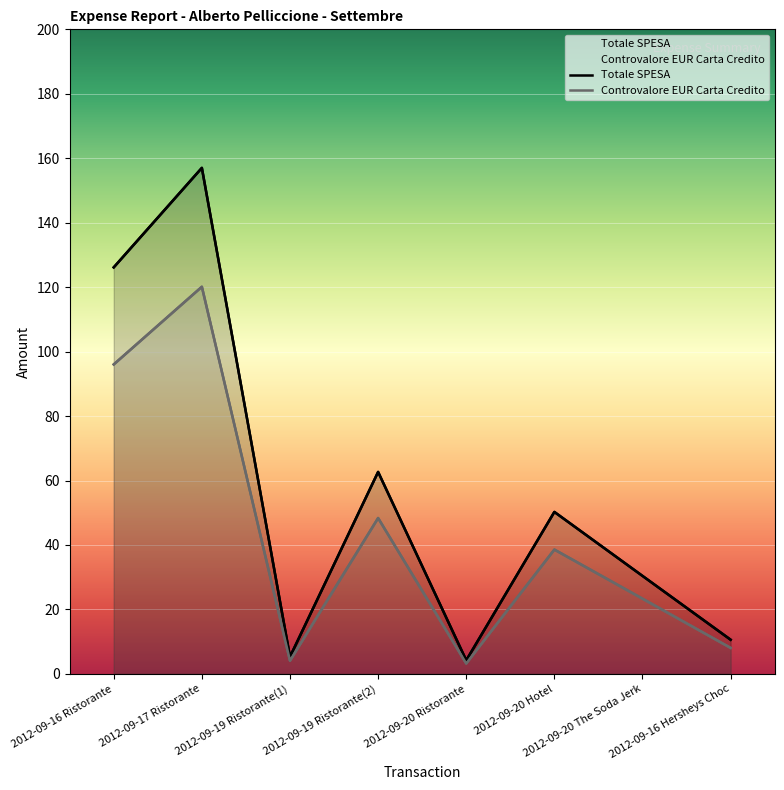

True or false: Totale SPESA and Controvalore EUR Carta Credito intersect in this chart.

False